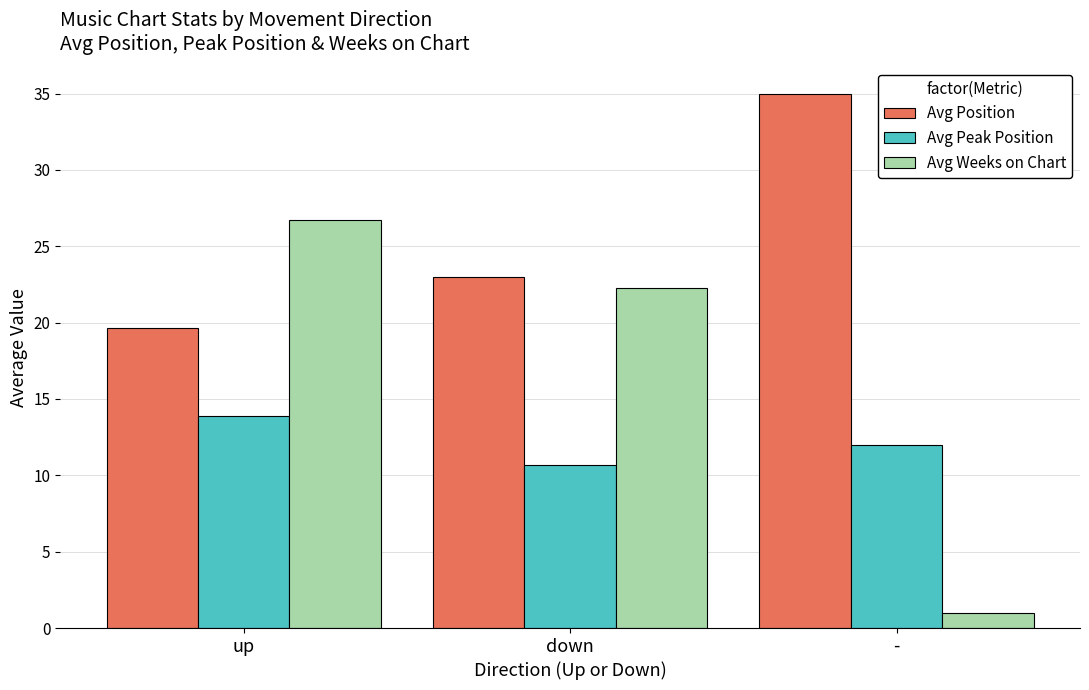

The Avg Weeks on Chart series shows 1.0 at -. True or false?

True